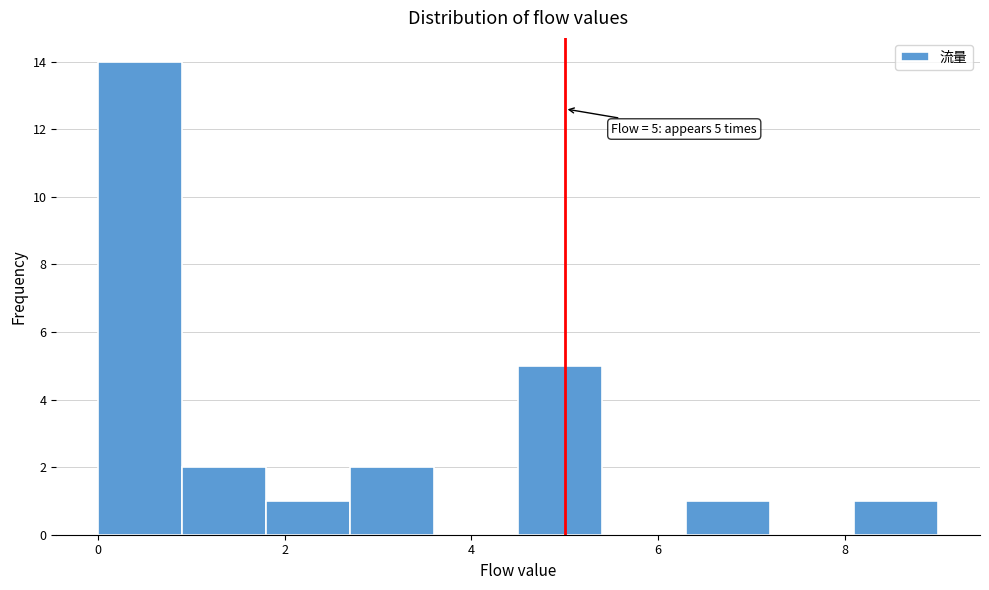

Over which range of the x-axis is the bar tallest?

0.0 to 0.9